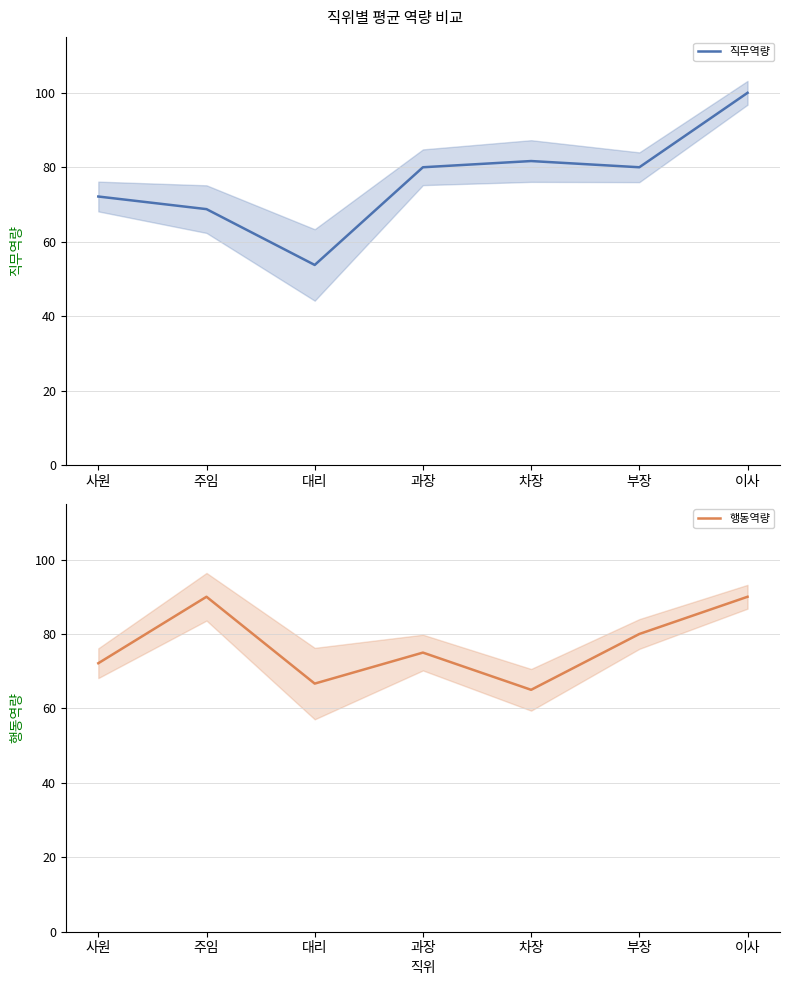

What is the difference between the 행동역량 values at 차장 and 부장?

15.0